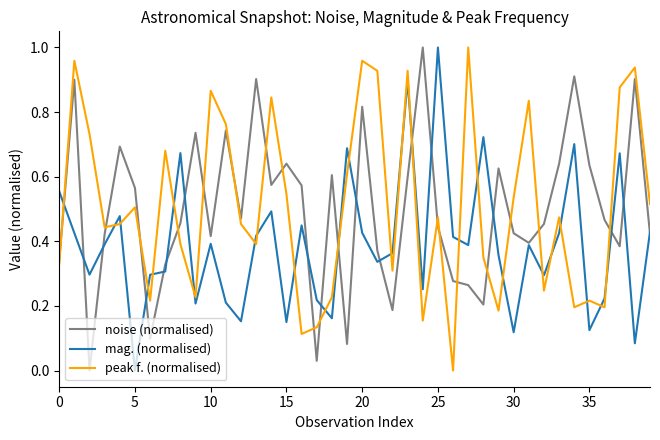

True or false: peak f. (normalised) and mag. (normalised) cross at least once.

True